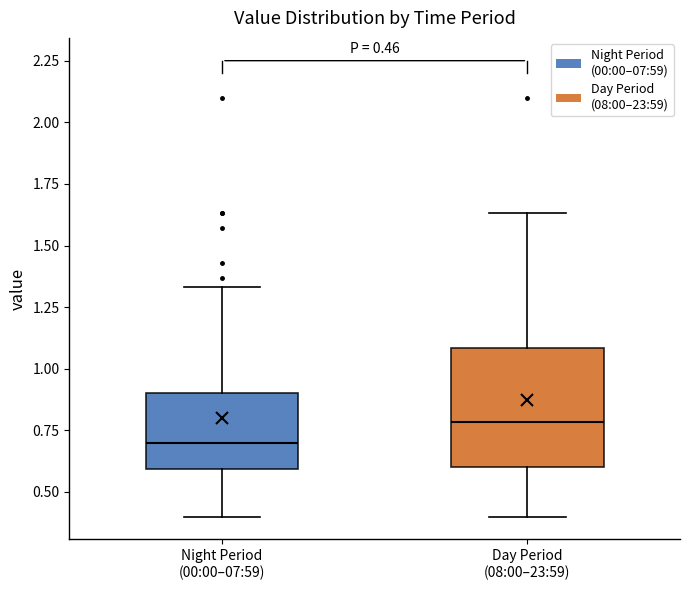

Which box's median line is the lowest?

Night Period (00:00–07:59)